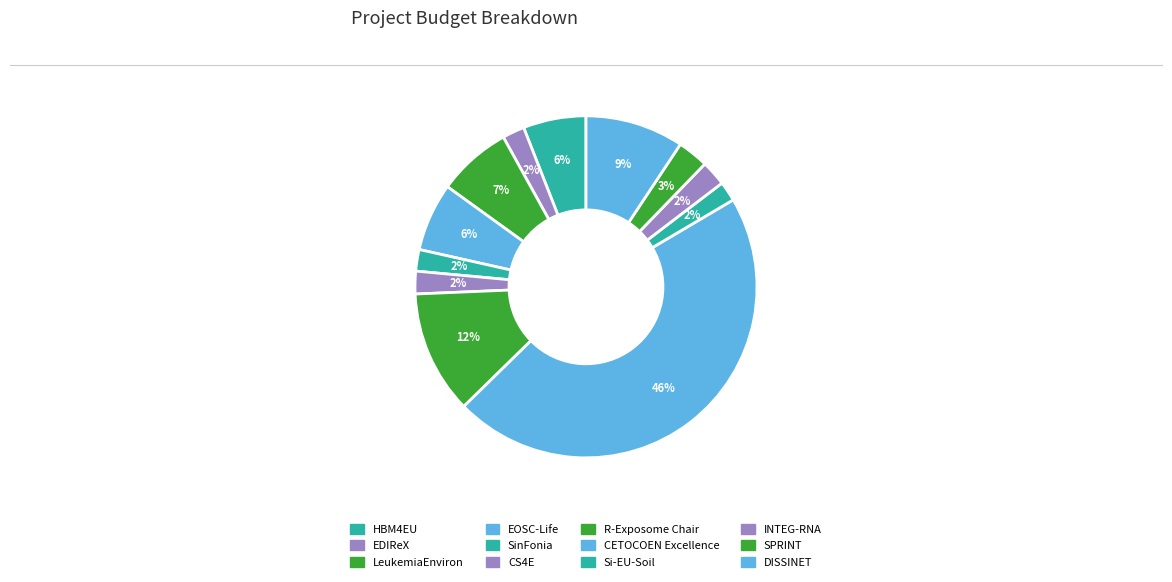

What is the total percentage of R-Exposome Chair and LeukemiaEnviron?

18.7%